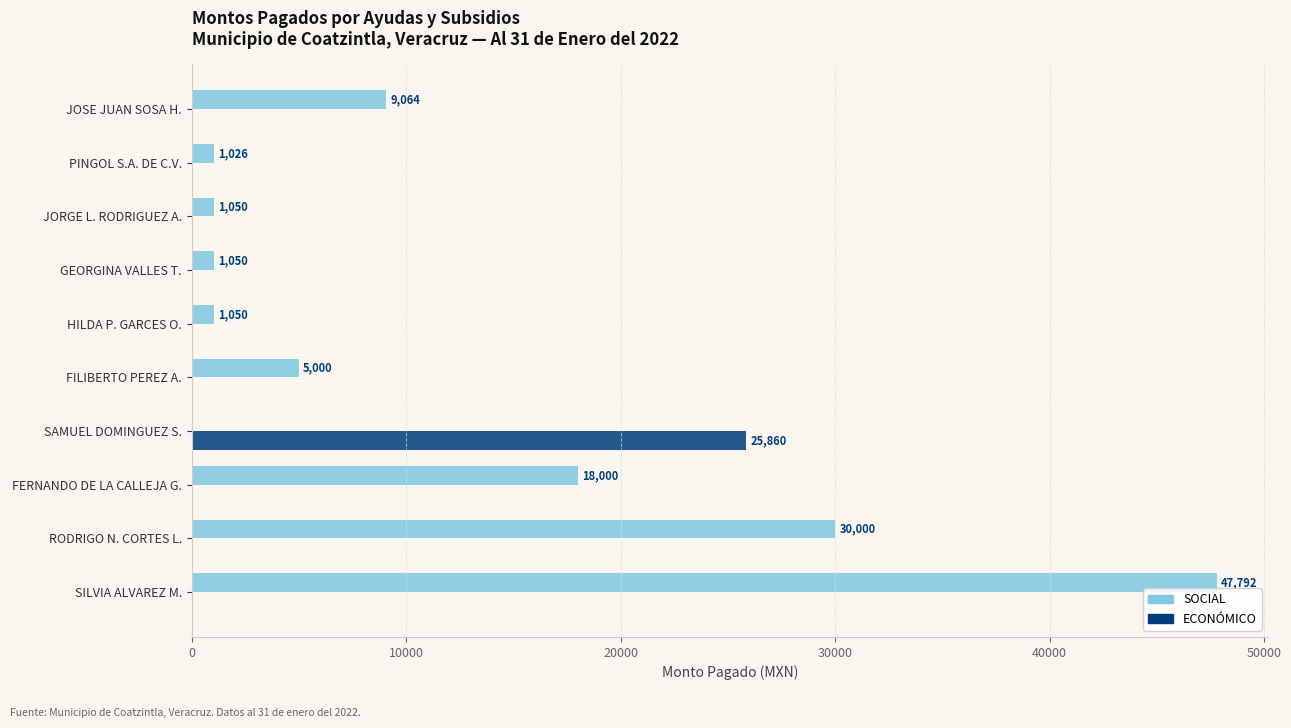

Is the value of ECONÓMICO at SILVIA ALVAREZ M. greater than the value of SOCIAL at FILIBERTO PEREZ A.?

No